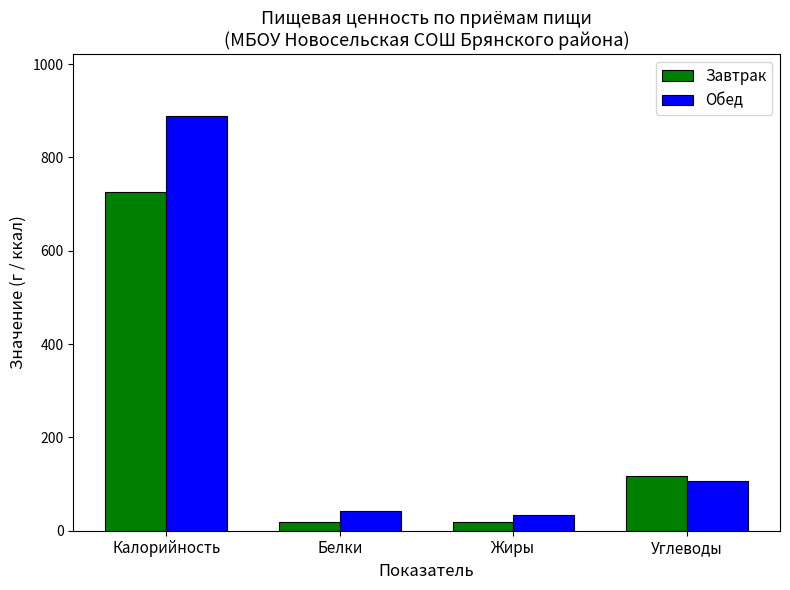

True or false: Обед has a value of 105.7 at Углеводы.

True